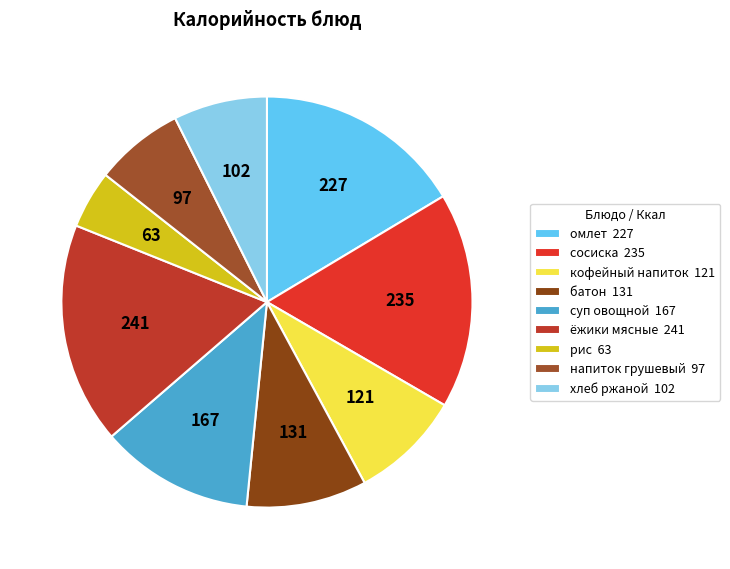

Count the number of slices in the pie.

9